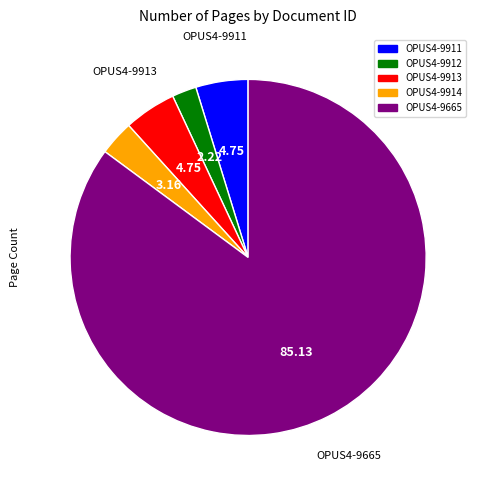

Combined, do OPUS4-9912 and OPUS4-9665 account for over 50%?

Yes